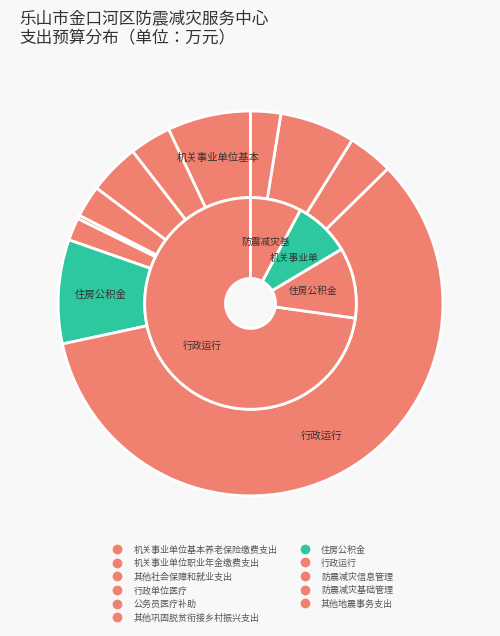

What is the change in value from 其他社会保障和就业支出 to 其他巩固脱贫衔接乡村振兴支出?

-1.9